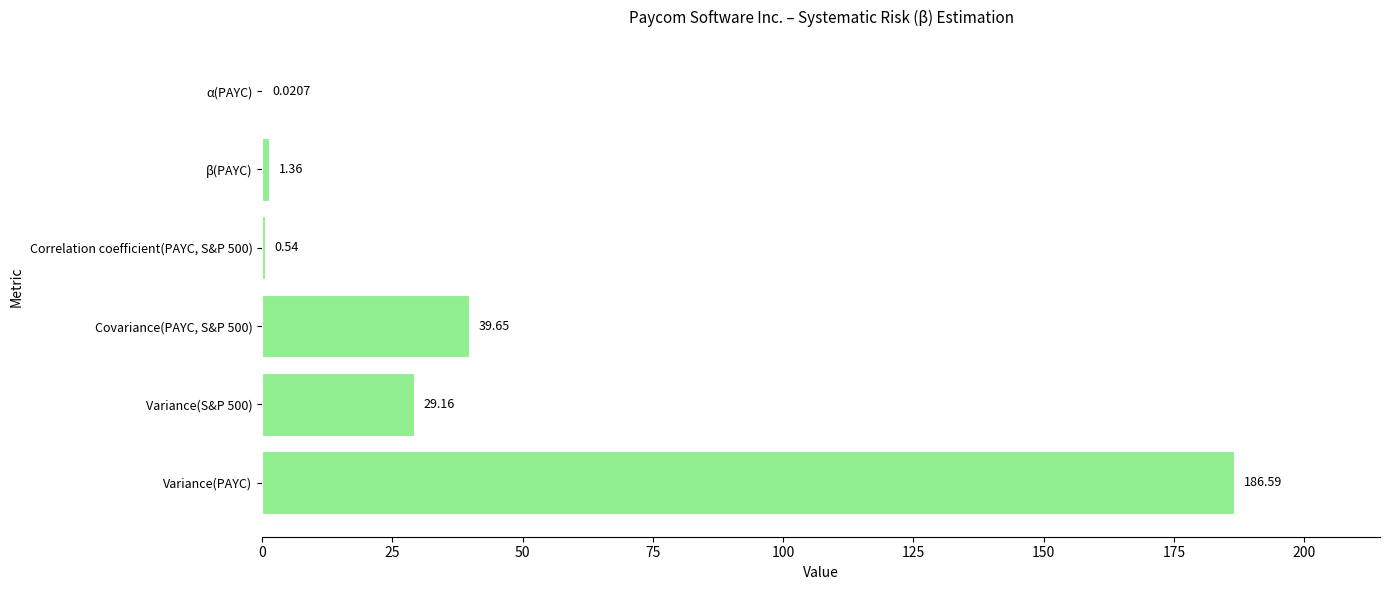

What is the ratio of the value at Covariance(PAYC, S&P 500) to the value at β(PAYC)?

29.2